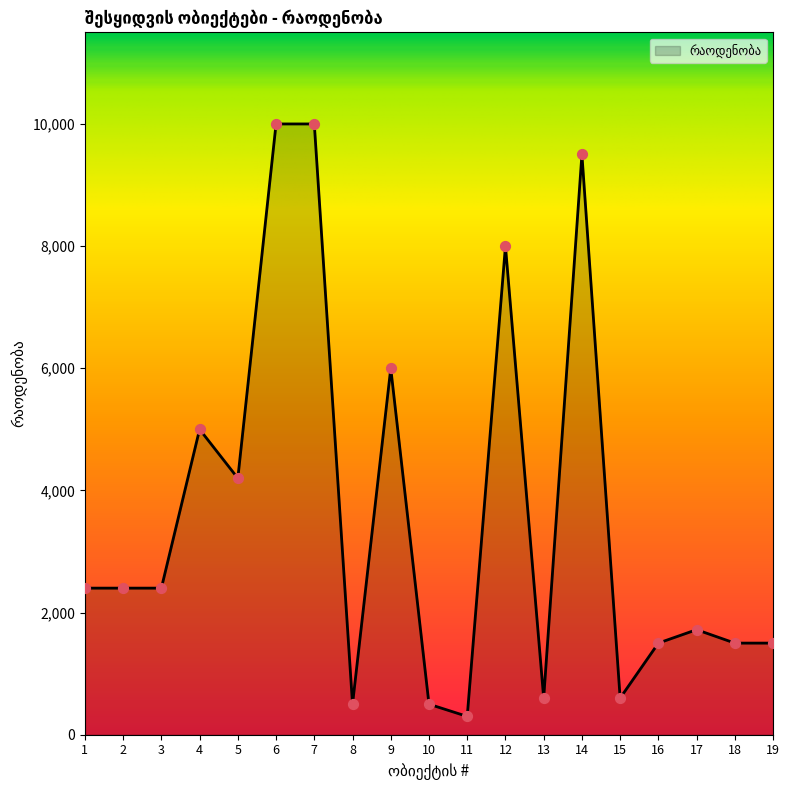

Which has a higher value, 16 or 8?

16